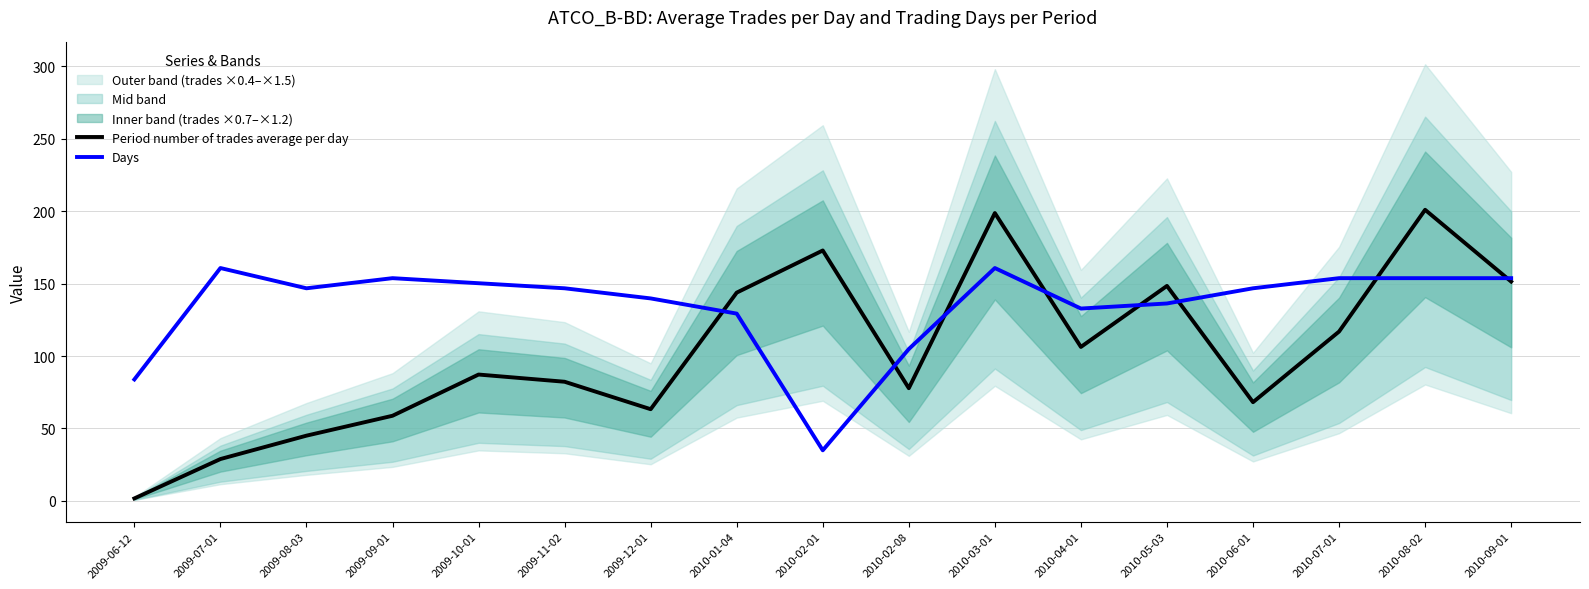

Where is the first local minimum for Period number of trades average per day?

2009-12-01